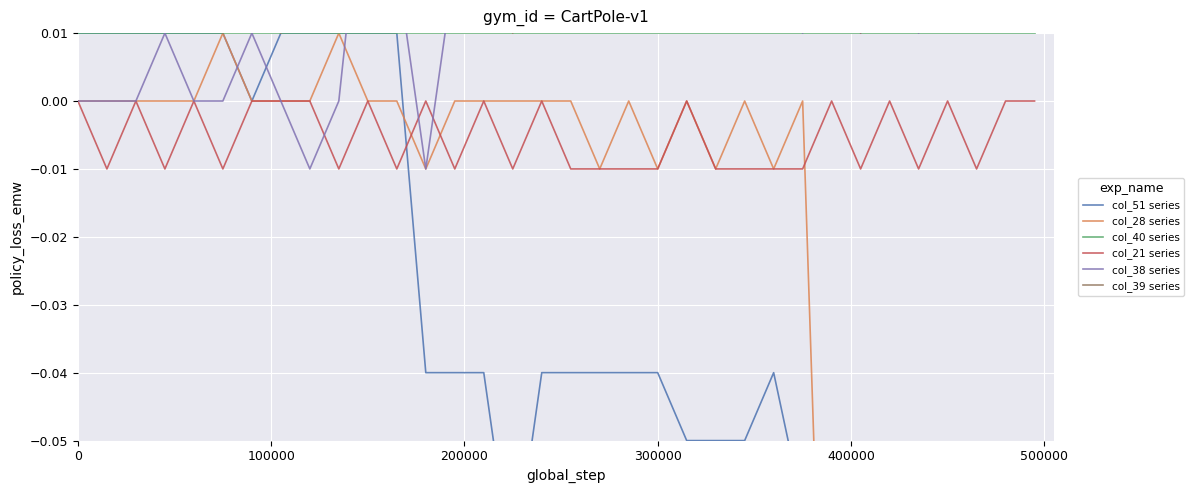

How many data points in col_38 series are above 0?

25